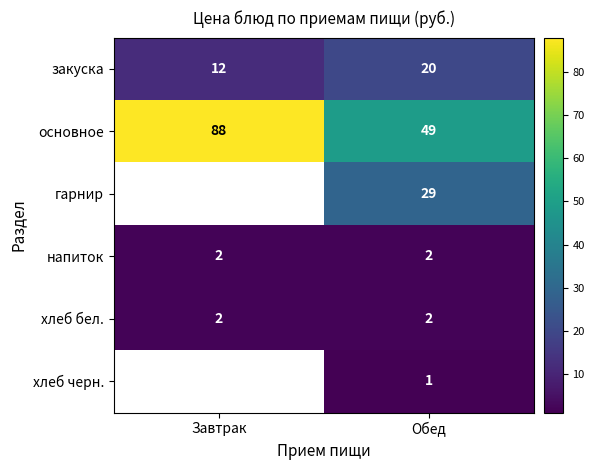

Is it true that напиток equals 2 at Завтрак?

True